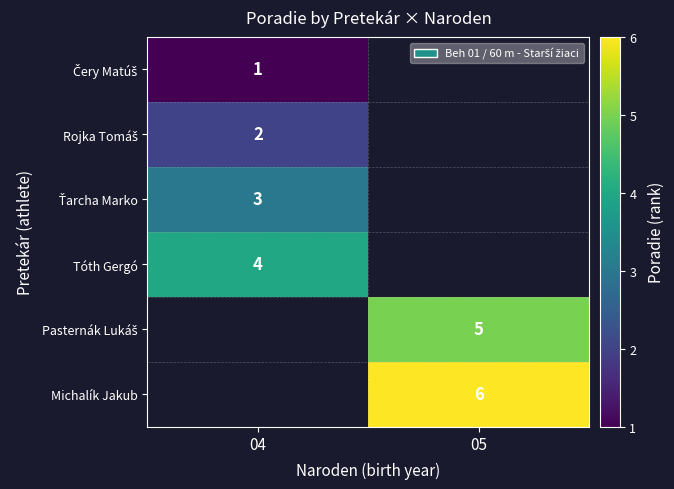

What is the smallest value displayed?

1.0